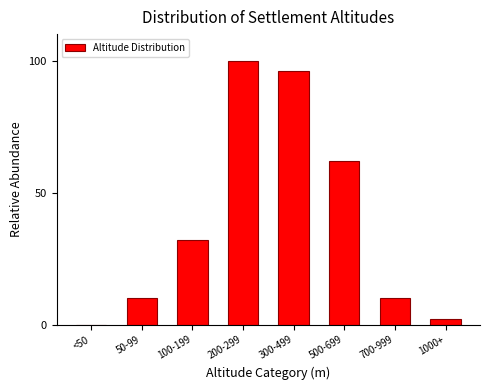

Reading right to left, extract all data points from this chart.

1000+=2	700-999=10	500-699=62	300-499=96	200-299=100	100-199=32	50-99=10	<50=0